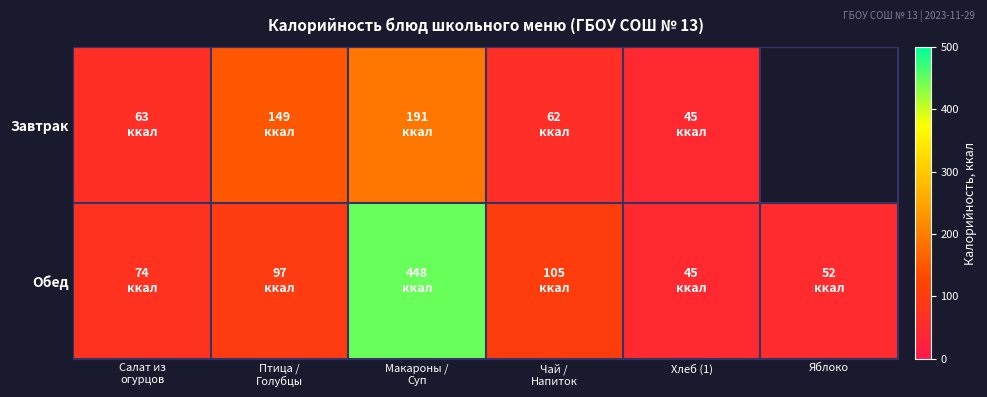

At how many categories does at least one series exceed 183?

1